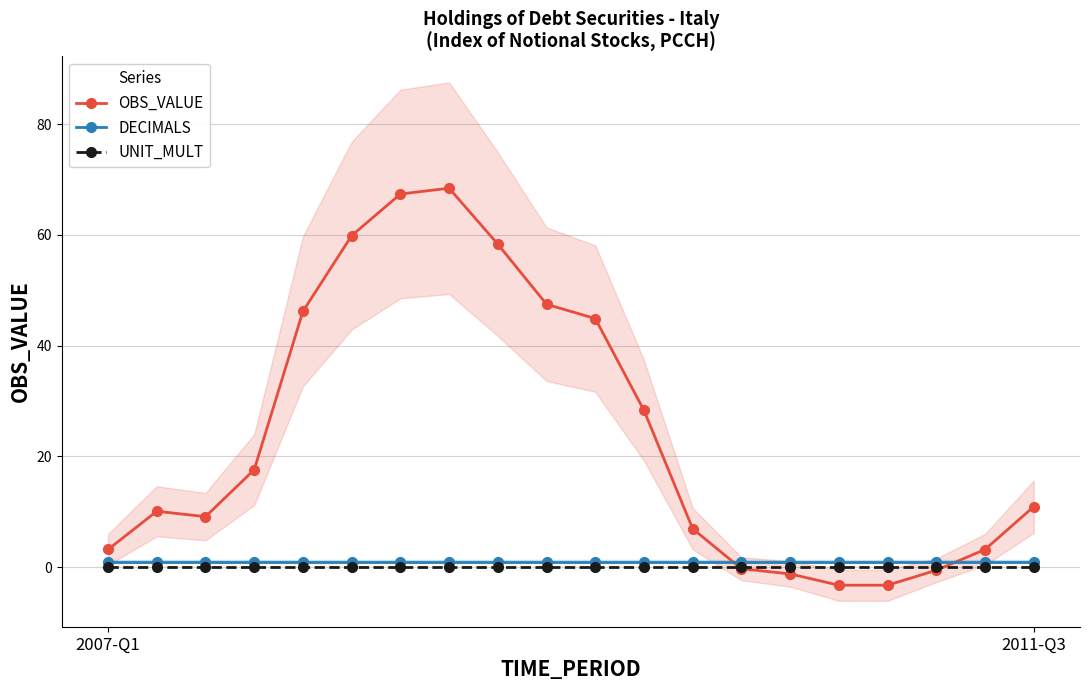

True or false: OBS_VALUE has a value of 10.9 at 2011-Q3.

True